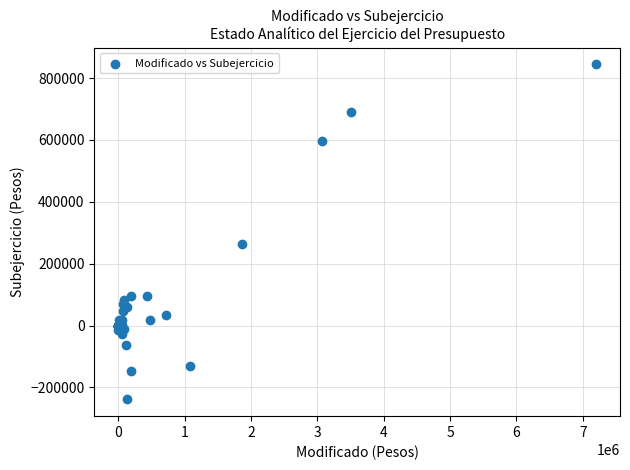

What Y value in the scatter plot is closest to 302764?

262395.8